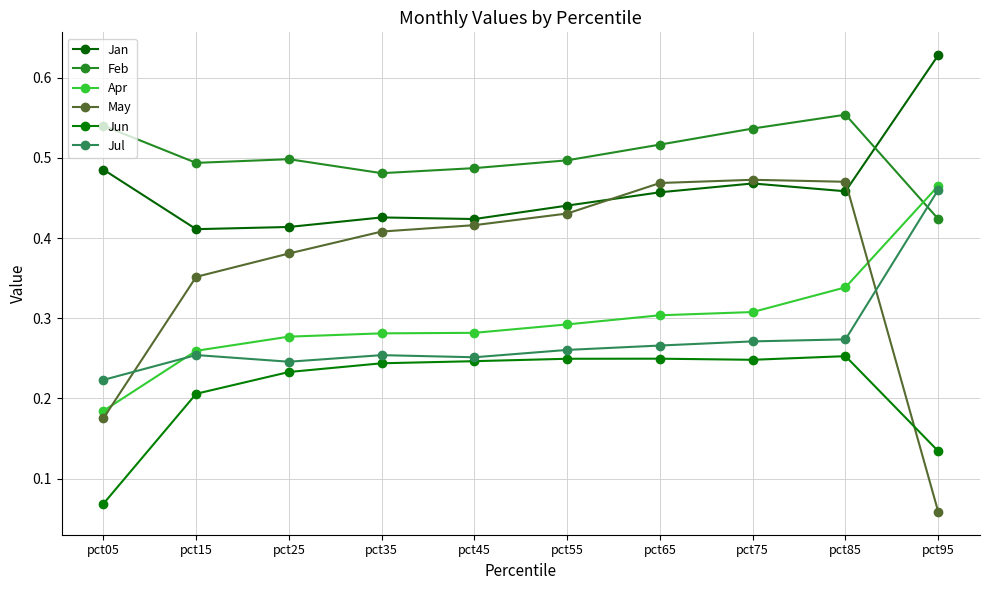

Which series has the largest total across all categories?

Feb